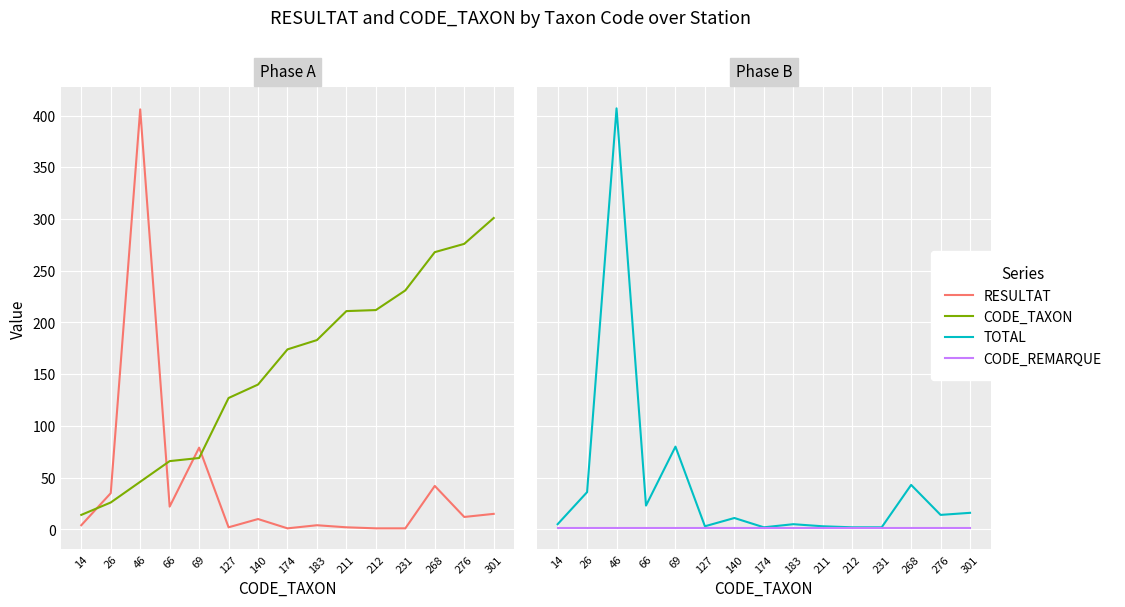

Which series changed the most between 183 and 268?

CODE_TAXON